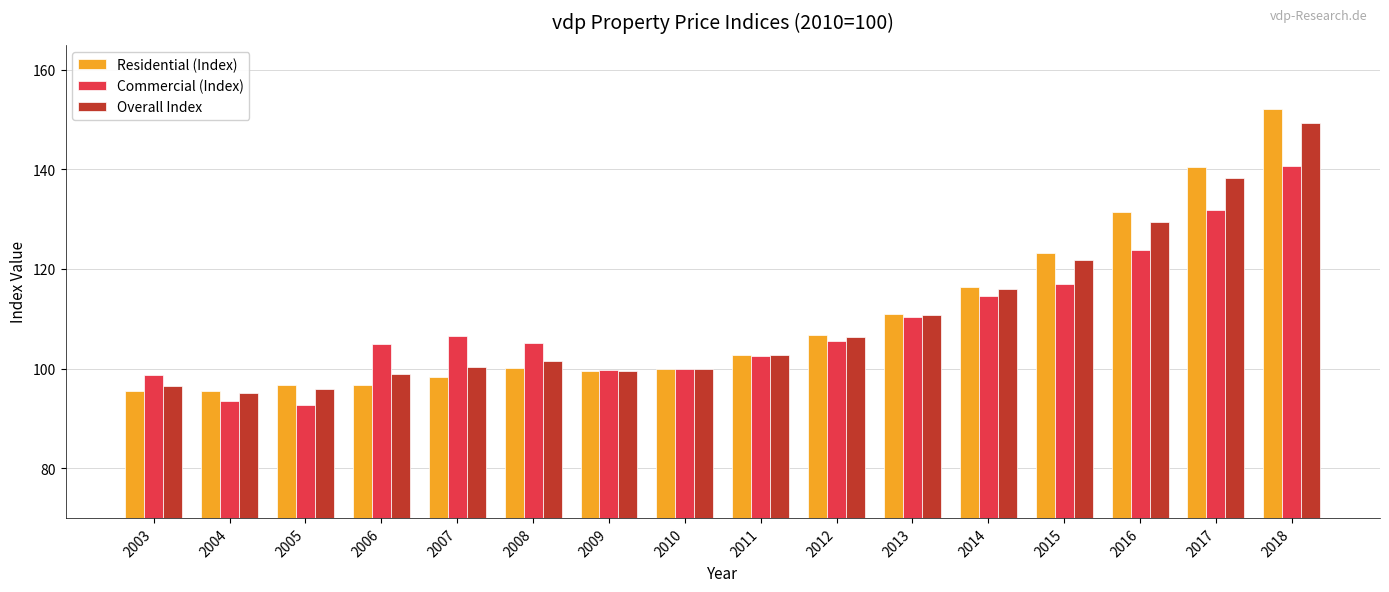

The Overall Index series shows 146.3 at 2013. True or false?

False